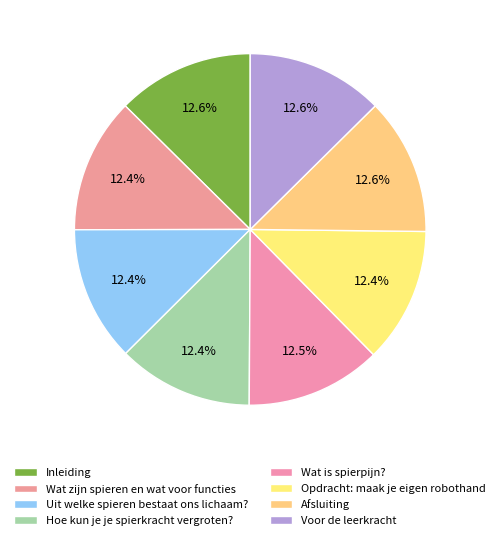

Is there any slice that represents more than half of the pie?

No